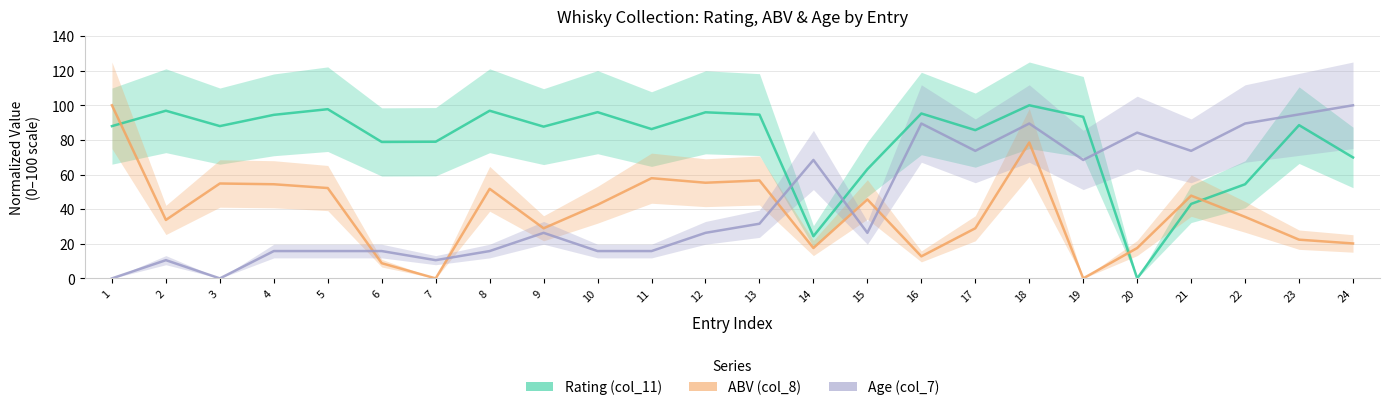

Which series has the widest spread of values?

Rating (col_11)